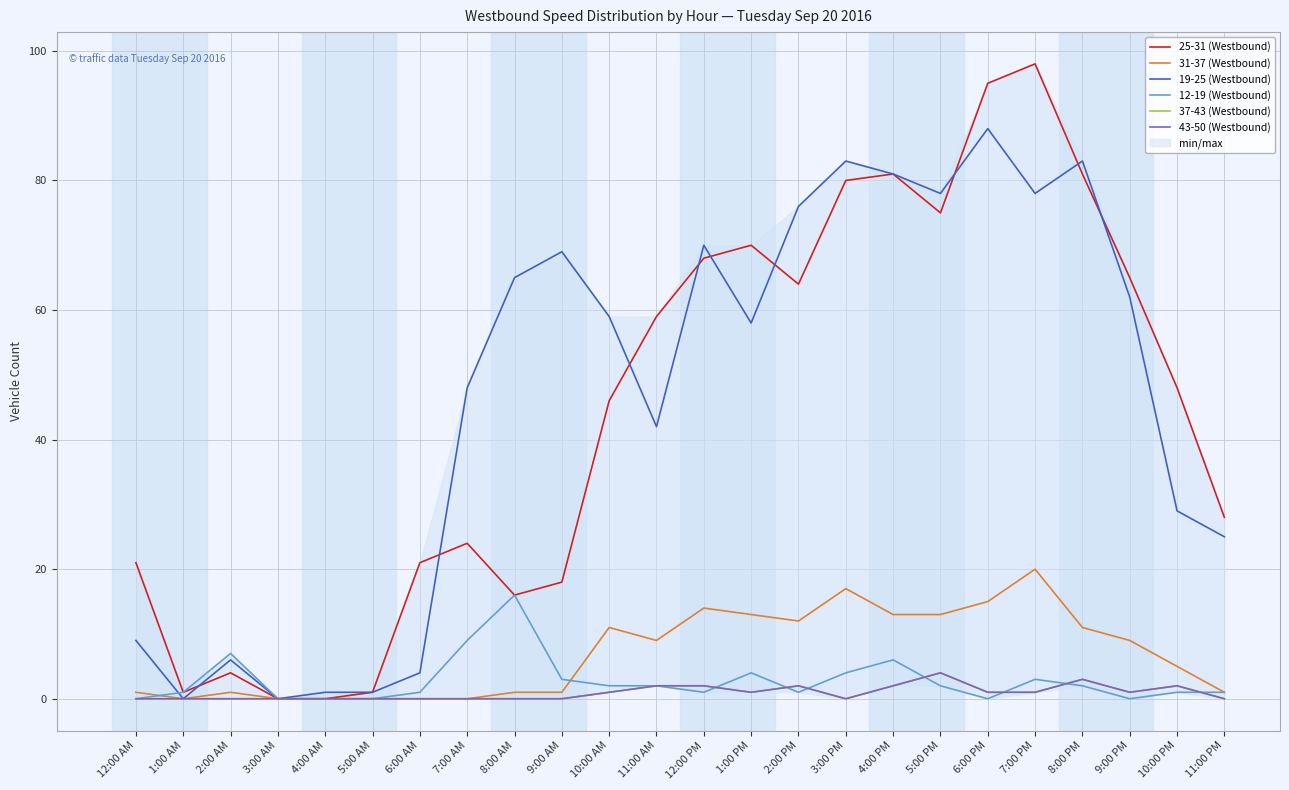

How many interior local peaks does the 19-25 (Westbound) series have?

6